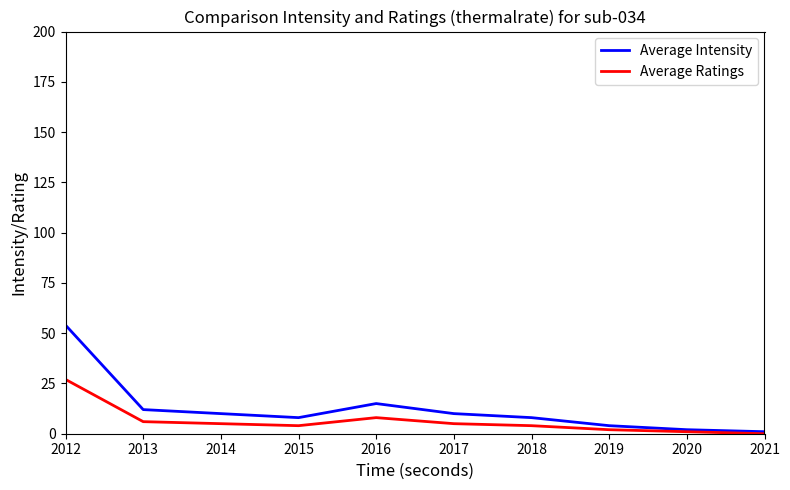

What is the maximum value shown in the chart?

54